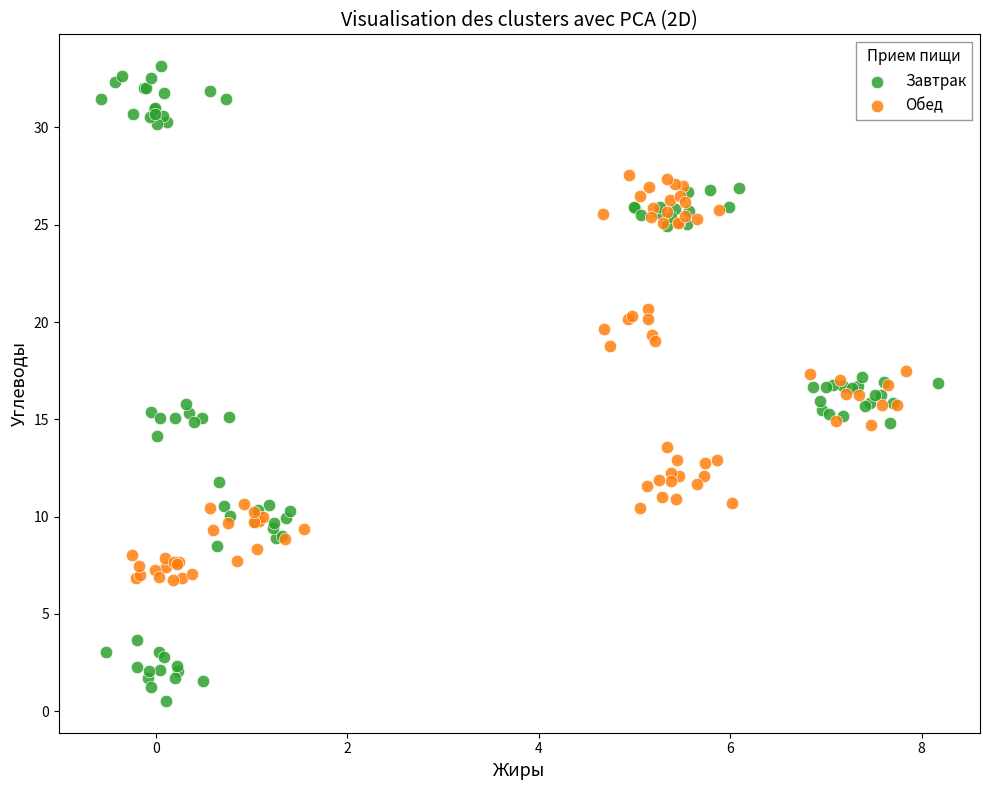

Which series has the largest Y range (max minus min)?

Завтрак